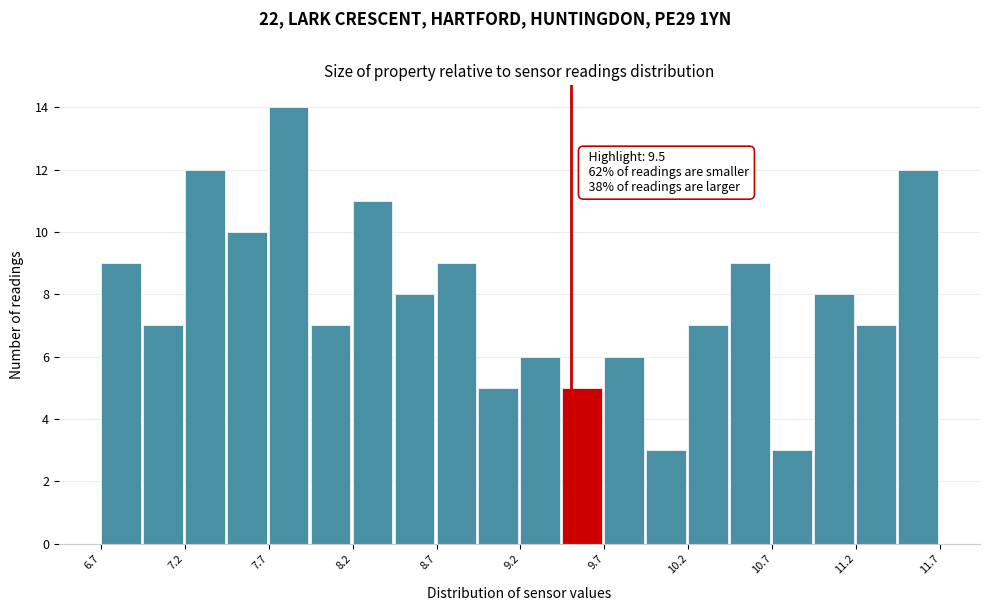

Over which range of the x-axis is the bar tallest?

7.70 to 7.95